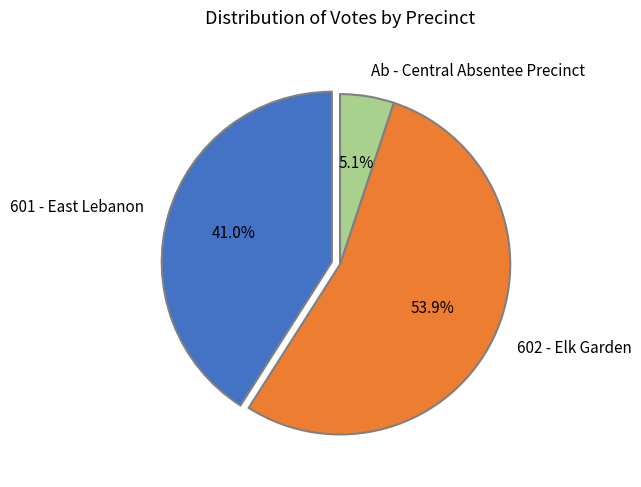

True or false: Ab - Central Absentee Precinct accounts for 13% of the total.

False